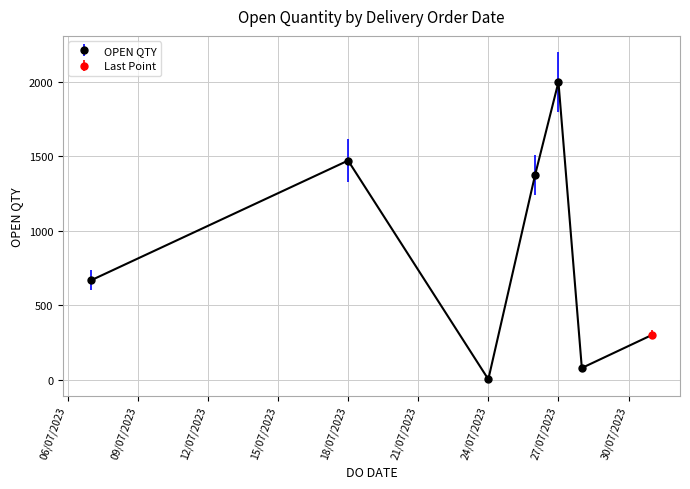

Reading left to right, what are all the values shown in this chart?

667	1472	2	1375	2000	78	300